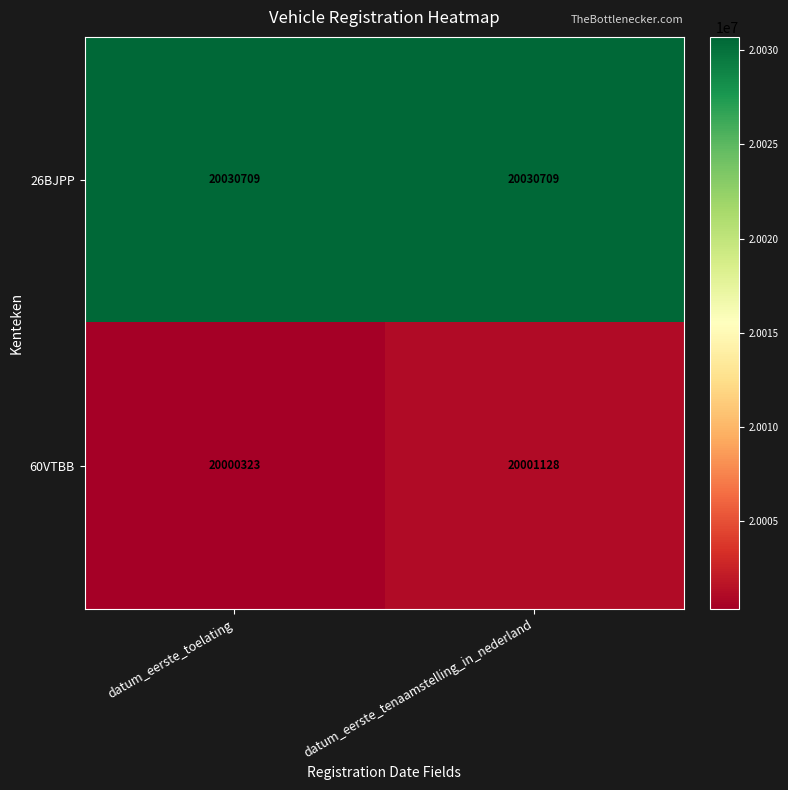

Reading left to right, transcribe all the data shown in this chart.

26BJPP: 20030709	20030709
60VTBB: 20000323	20001128